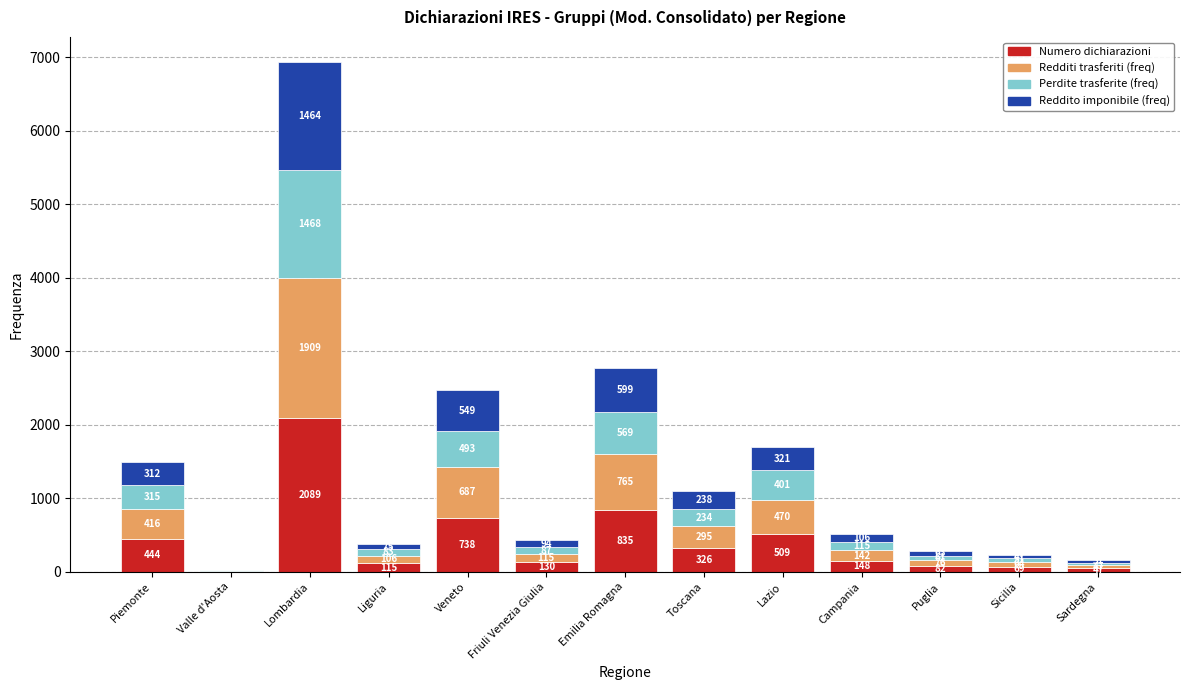

What is the highest value of the Numero dichiarazioni series?

2089